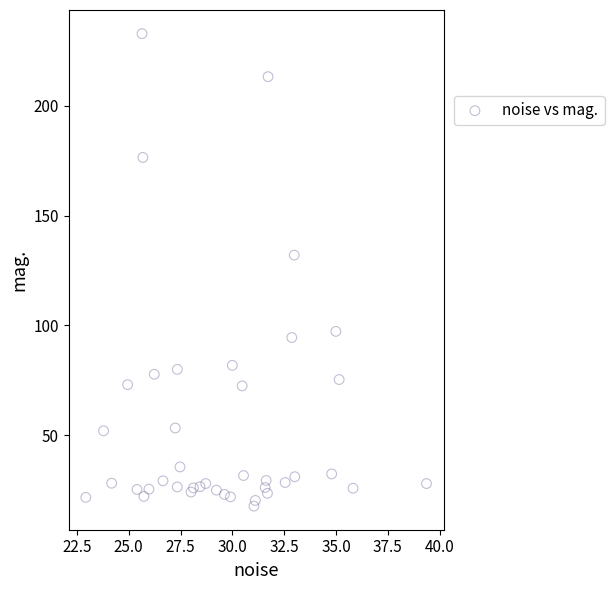

What Y value in the scatter plot is closest to 125?

132.0